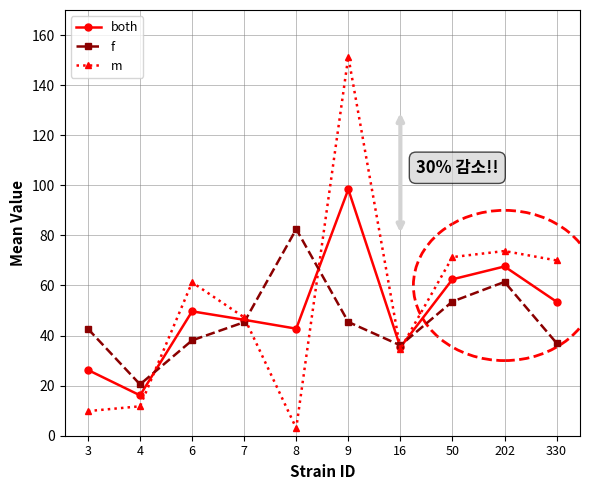

The value of f at 330 is 21.7. True or false?

False